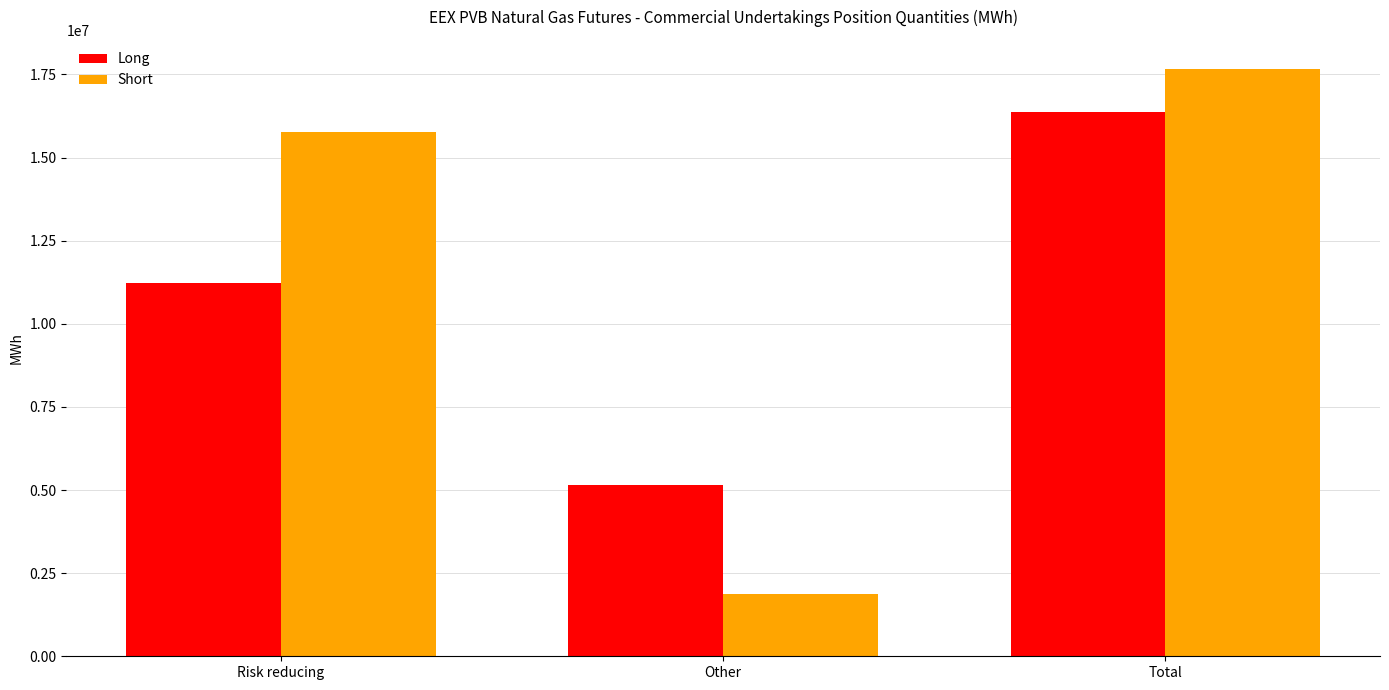

The value of Long at Risk reducing is 17780329. True or false?

False